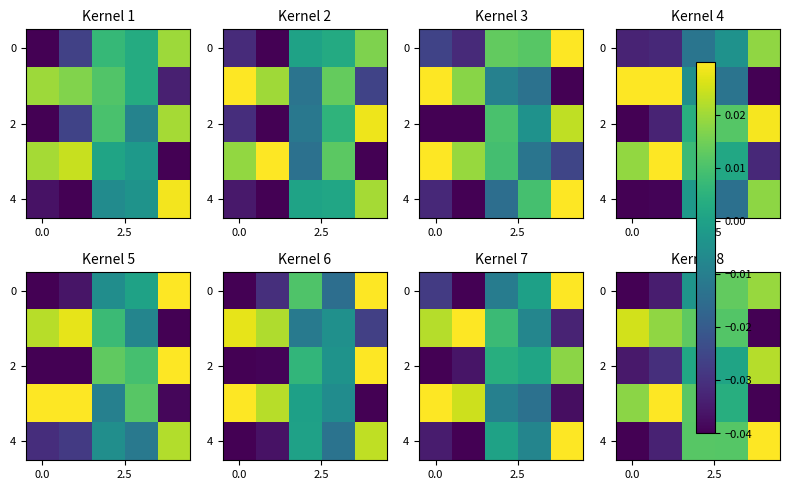

At which category is the sum across all series the highest?

3